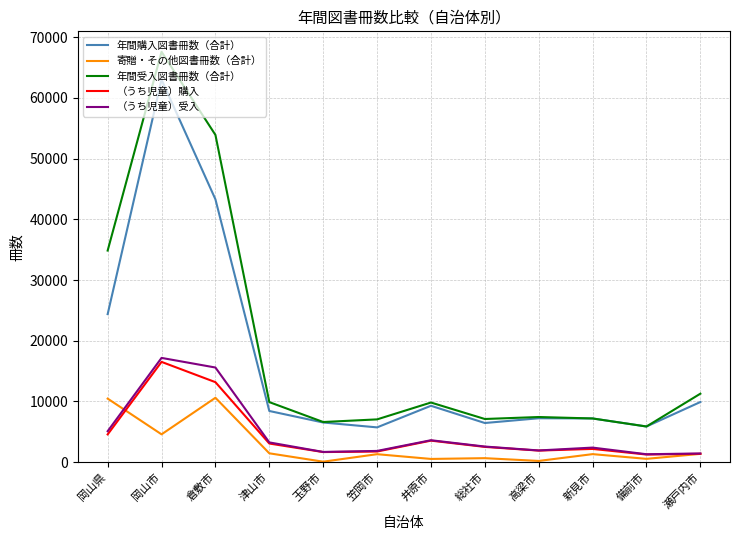

Rank the series by their maximum value, from highest to lowest.

年間受入図書冊数（合計）, 年間購入図書冊数（合計）, （うち児童）受入, （うち児童）購入, 寄贈・その他図書冊数（合計）